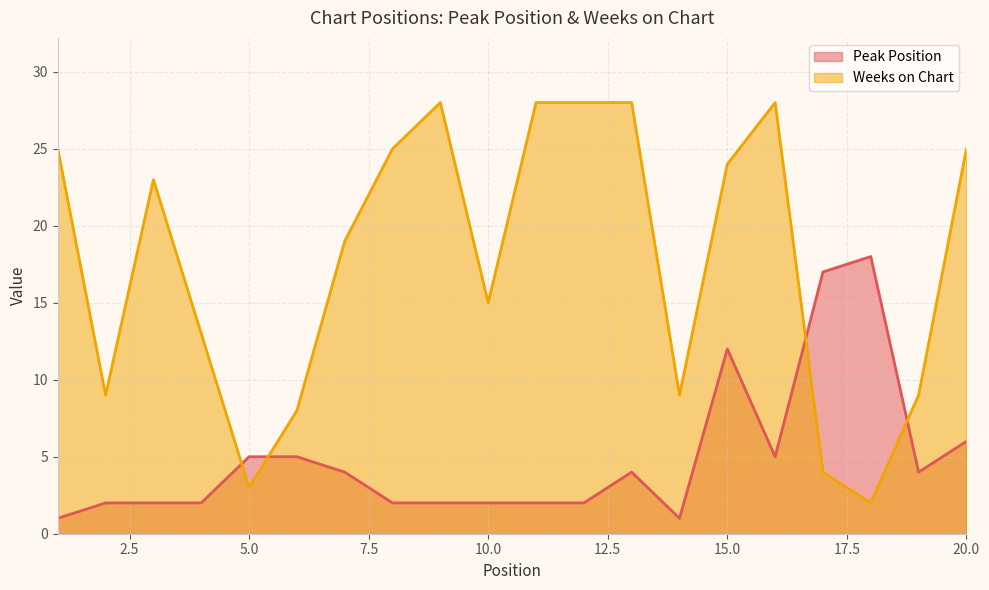

Which category has the lowest value across all series?

1